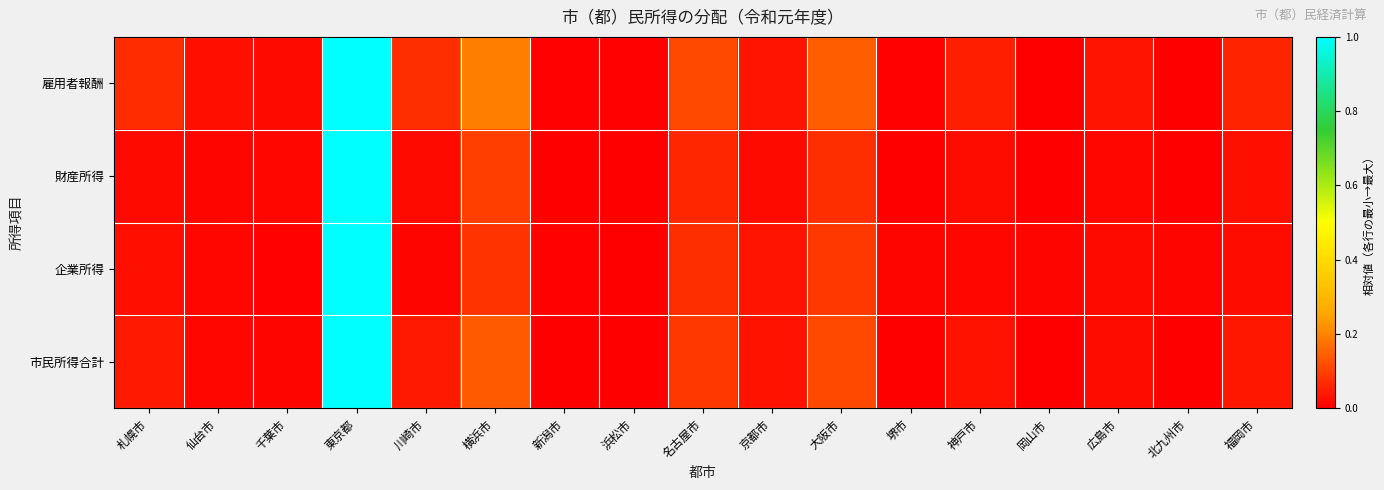

At 京都市, list the series in order from largest to smallest.

雇用者報酬, 企業所得, 市民所得合計, 財産所得